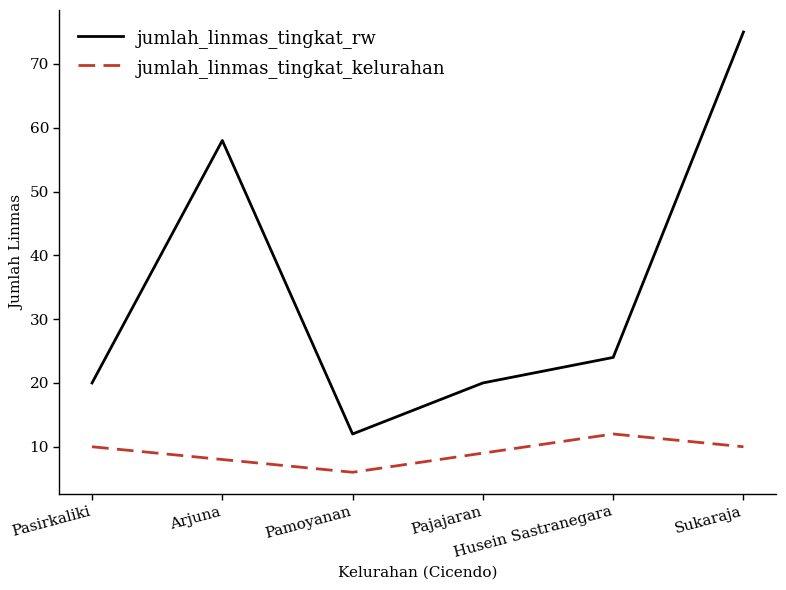

How many series are shown in this chart?

2